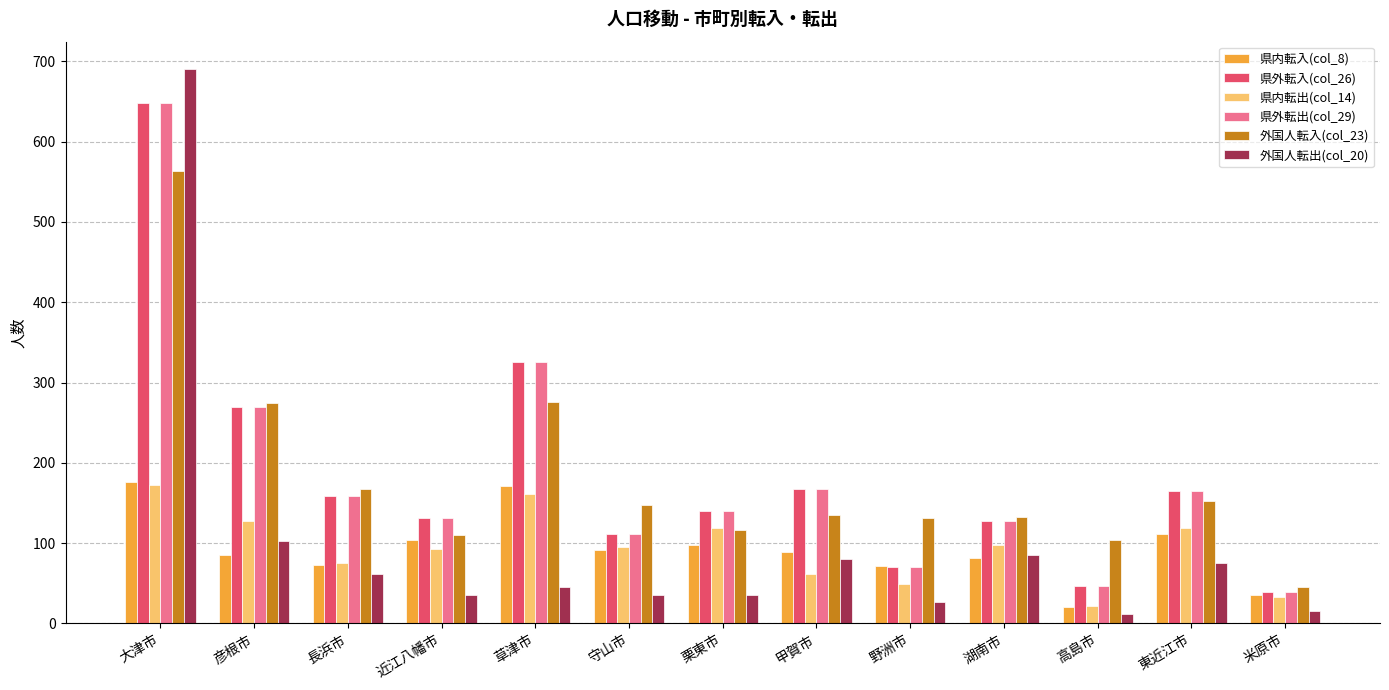

What is the maximum value shown in the chart?

690